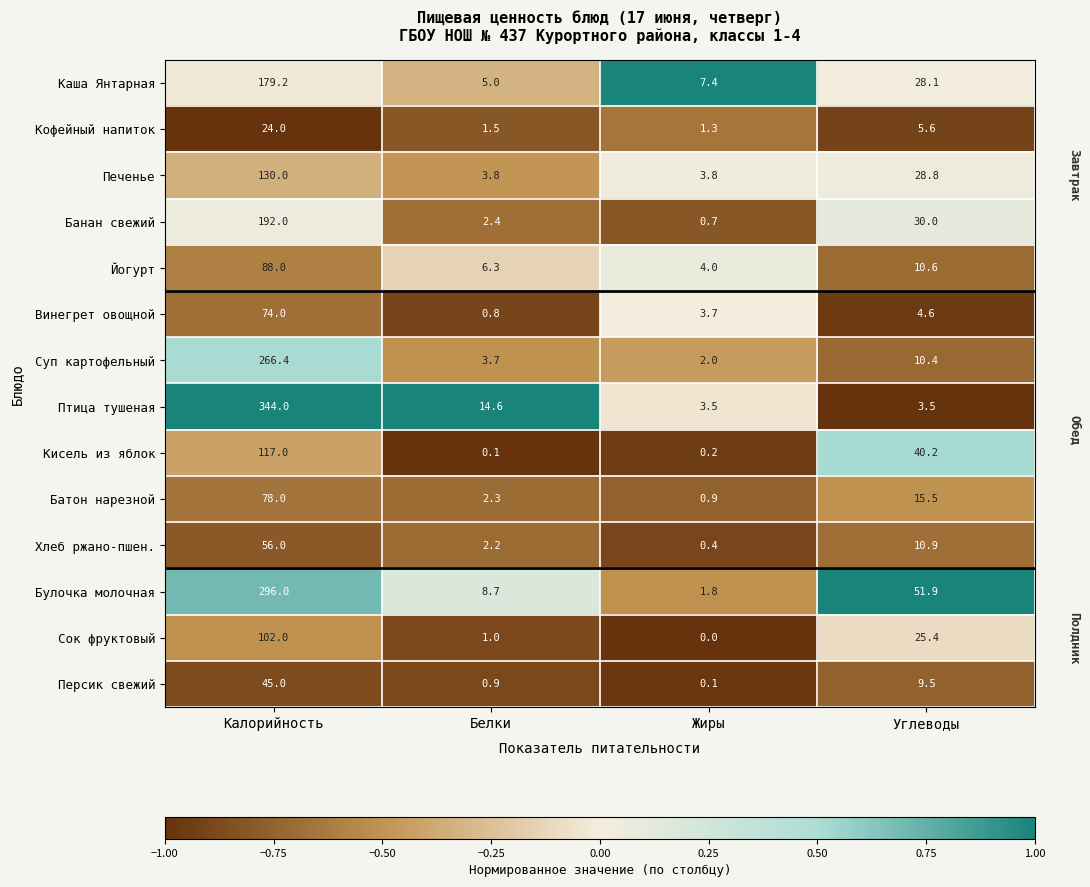

True or false: Банан свежий has a value of 341.1 at Калорийность.

False